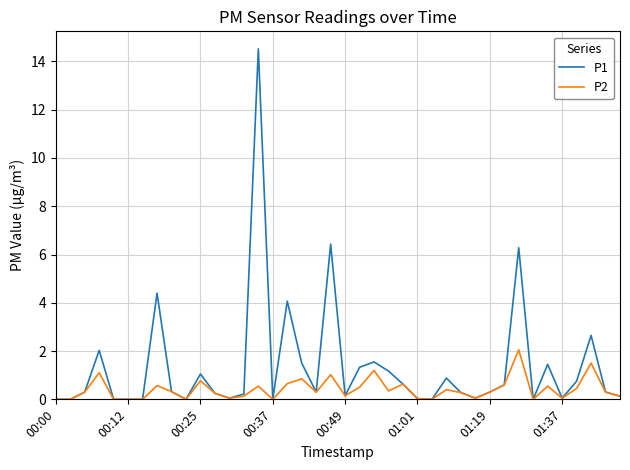

Count the number of data series in this chart.

2